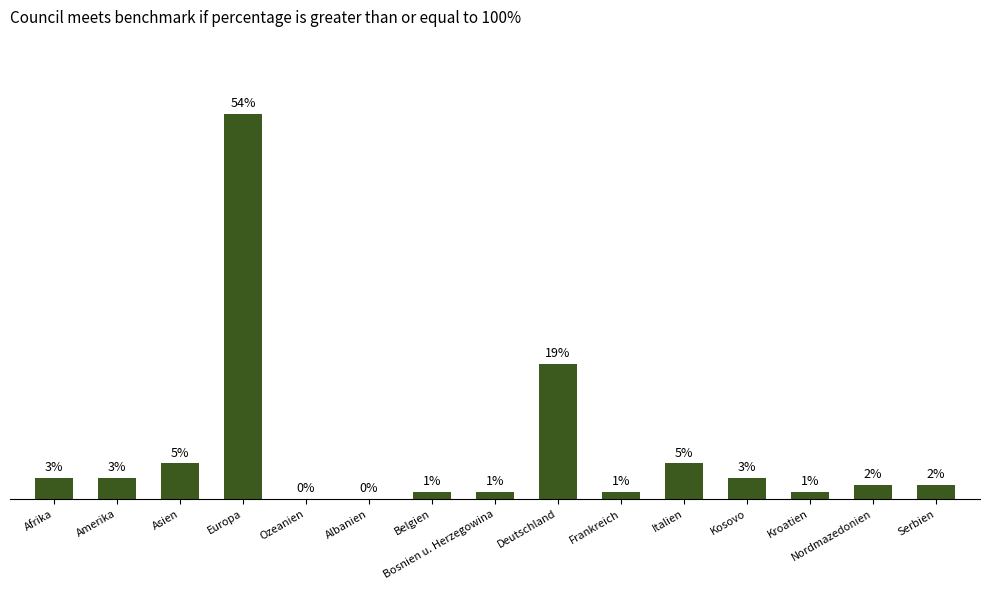

At which label does the data first exceed 2?

Afrika